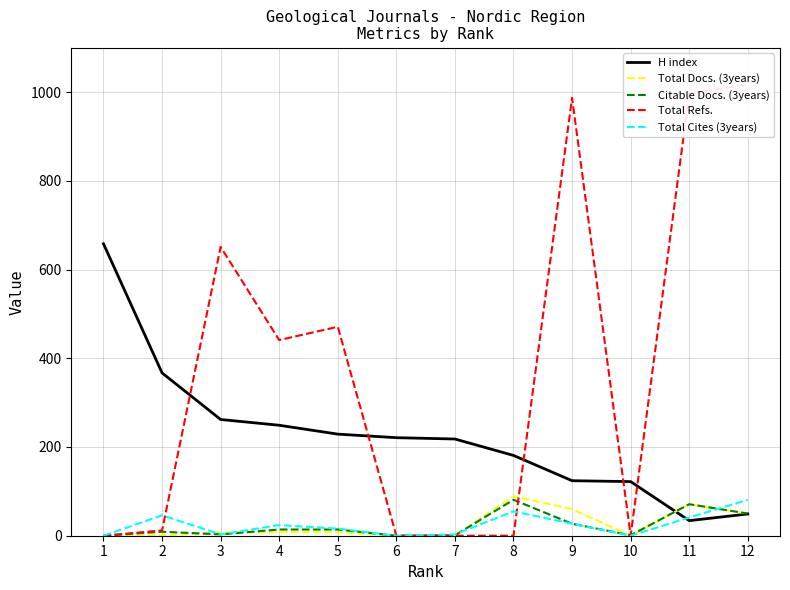

True or false: H index has more than 1 interior local peaks.

False